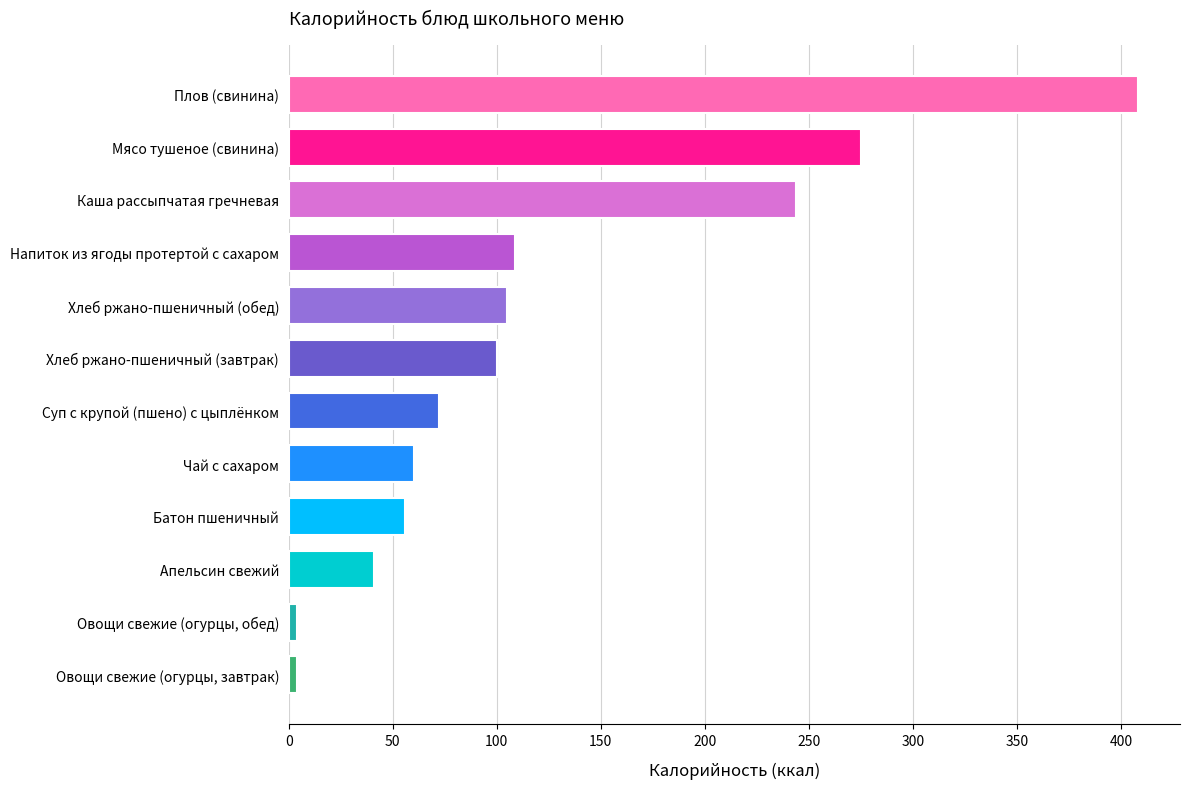

Does the chart contain any negative values?

No